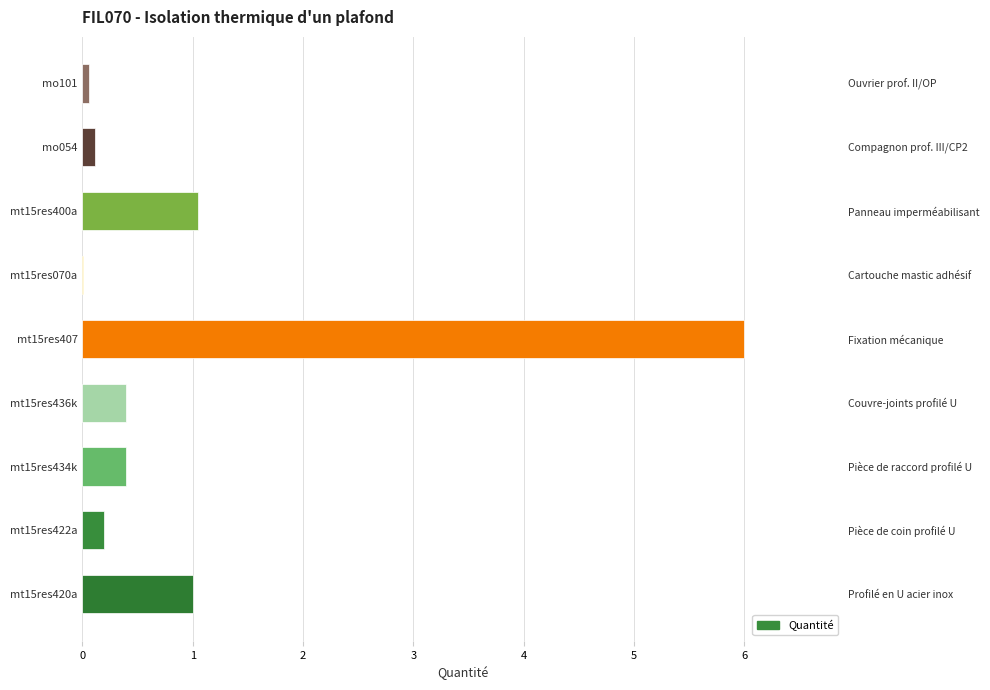

Rank the categories by value from highest to lowest.

mt15res407, mt15res400a, mt15res420a, mt15res434k, mt15res436k, mt15res422a, mo054, mo101, mt15res070a